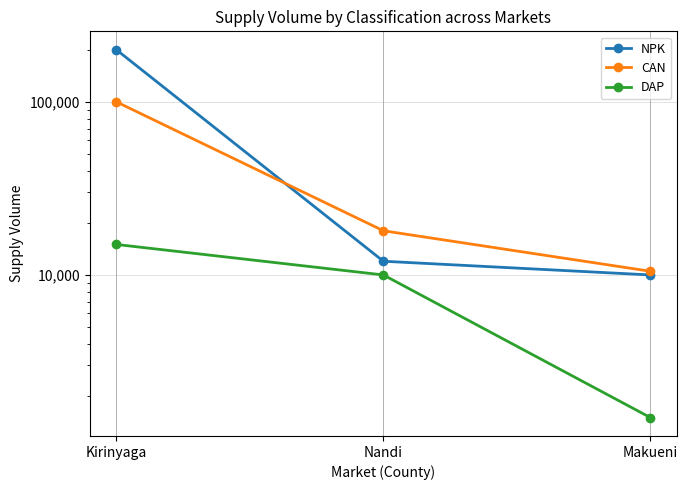

What position from the left is Makueni?

3